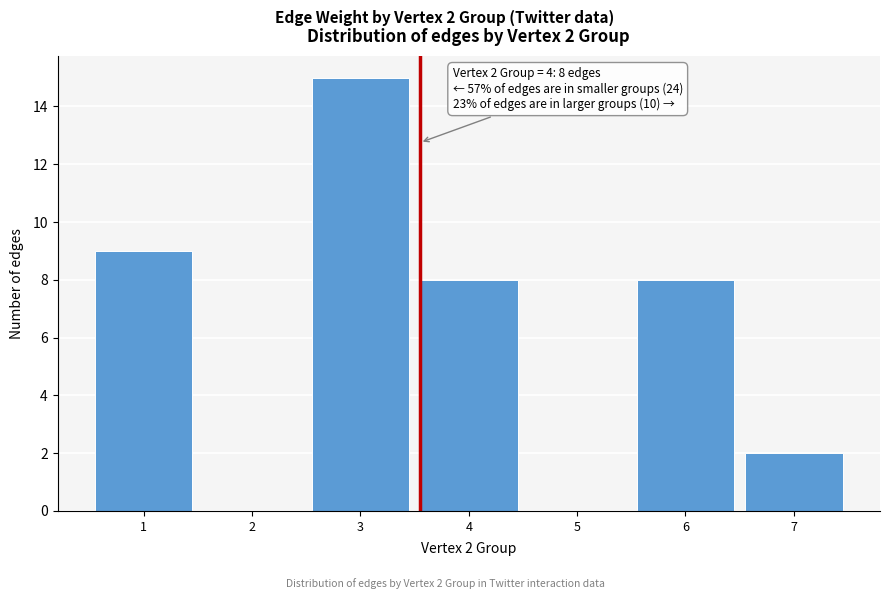

Reading left to right, extract all data points from this chart.

1=9	2=0	3=15	4=8	5=0	6=8	7=2